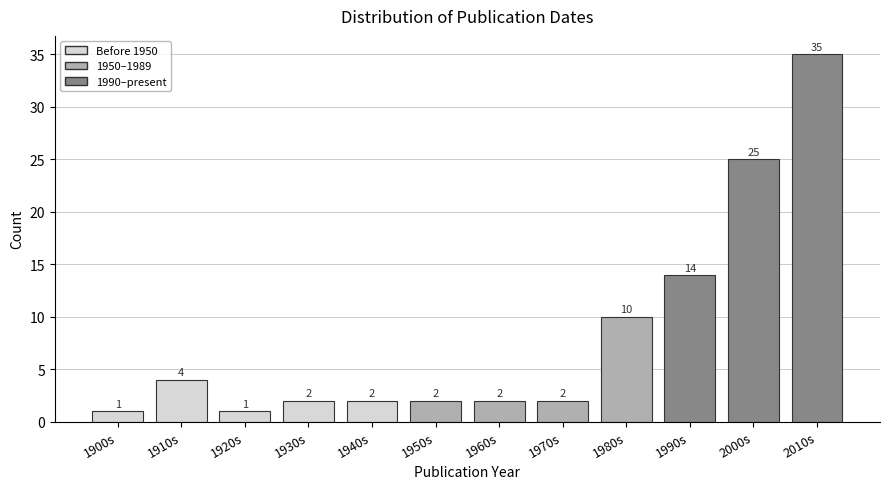

Reading left to right, transcribe all the data shown in this chart.

1	4	1	2	2	2	2	2	10	14	25	35